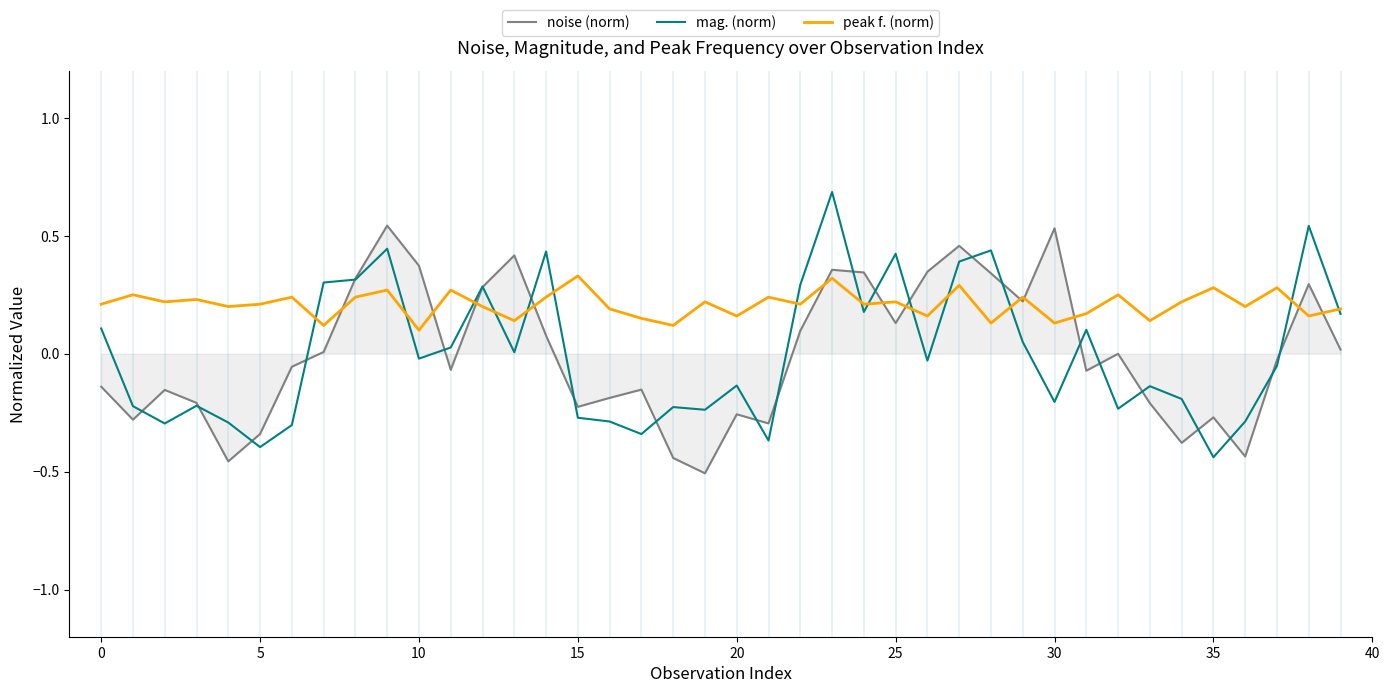

How many lines are shown in the chart?

3